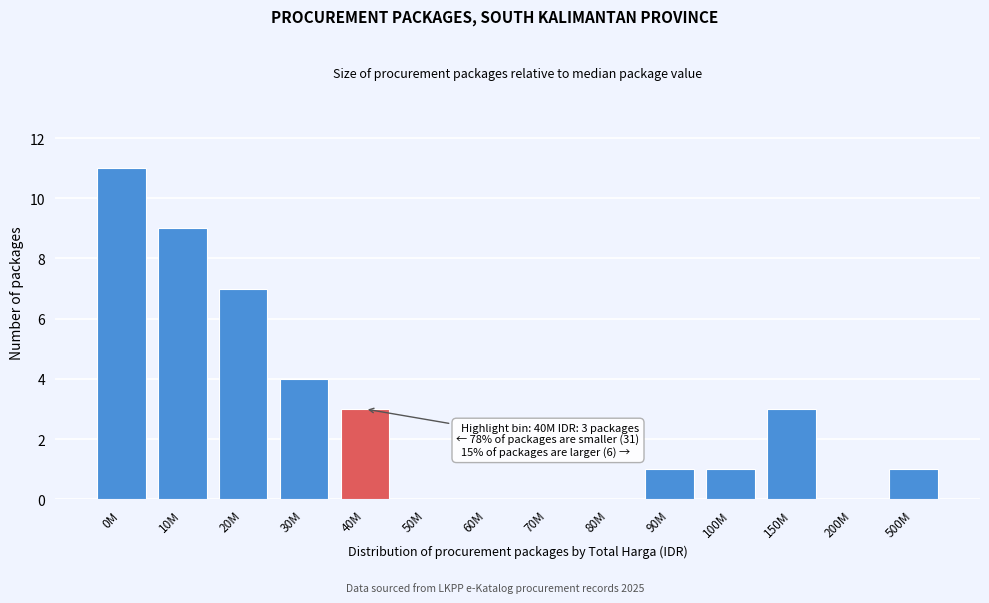

Reading left to right, extract all data points from this chart.

0M=11	10M=9	20M=7	30M=4	40M=3	50M=0	60M=0	70M=0	80M=0	90M=1	100M=1	150M=3	200M=0	500M=1